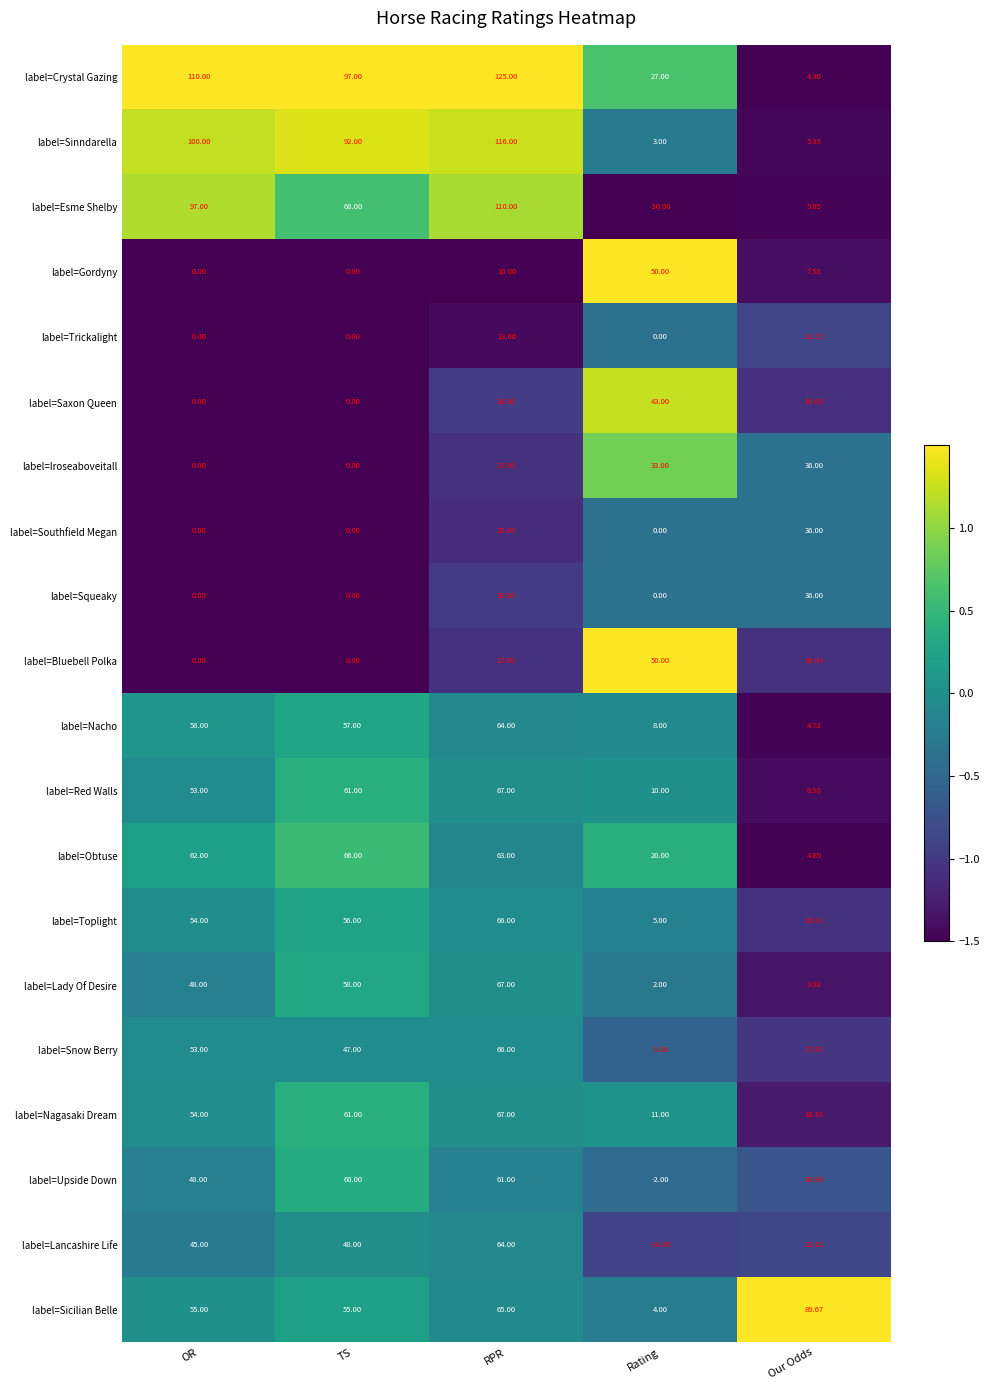

What is the difference between the highest and lowest values at Our Odds?

85.4